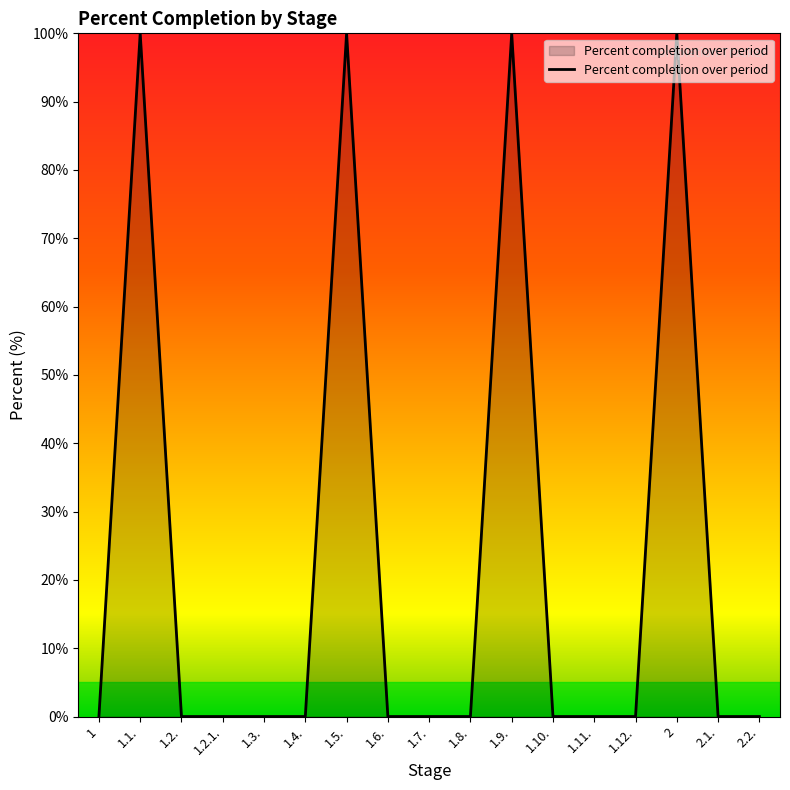

What position from the right is 1.1.?

16